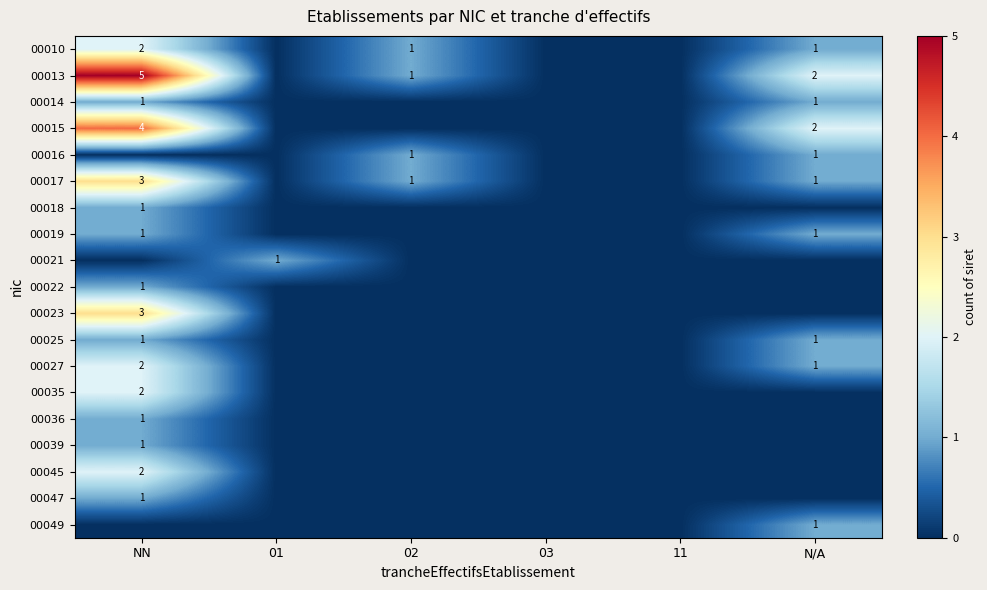

At 02, list the series in order from smallest to largest.

00014, 00015, 00018, 00019, 00021, 00022, 00023, 00025, 00027, 00035, 00036, 00039, 00045, 00047, 00049, 00010, 00013, 00016, 00017